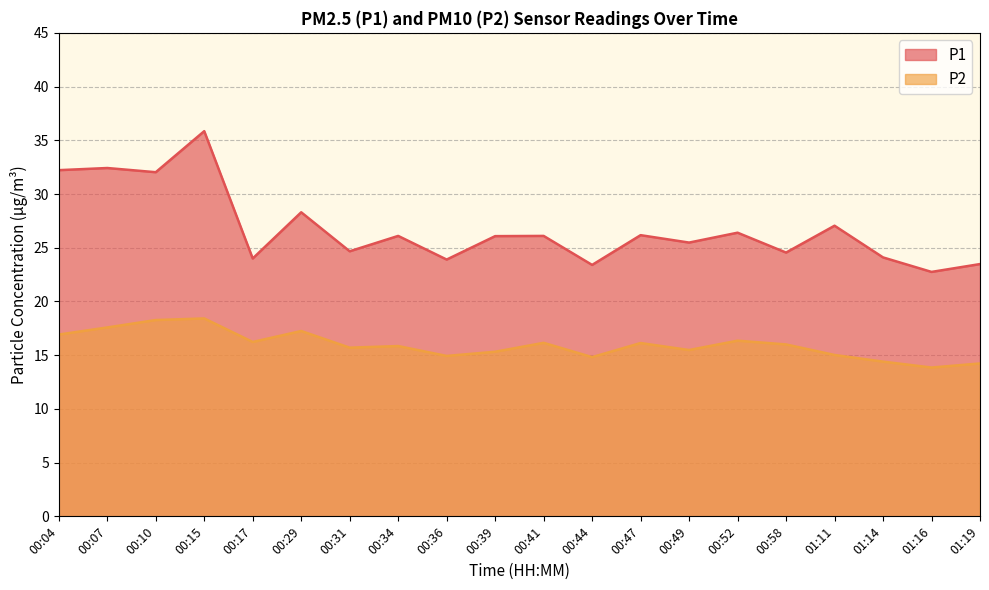

True or false: P2 and P1 cross at least once.

False